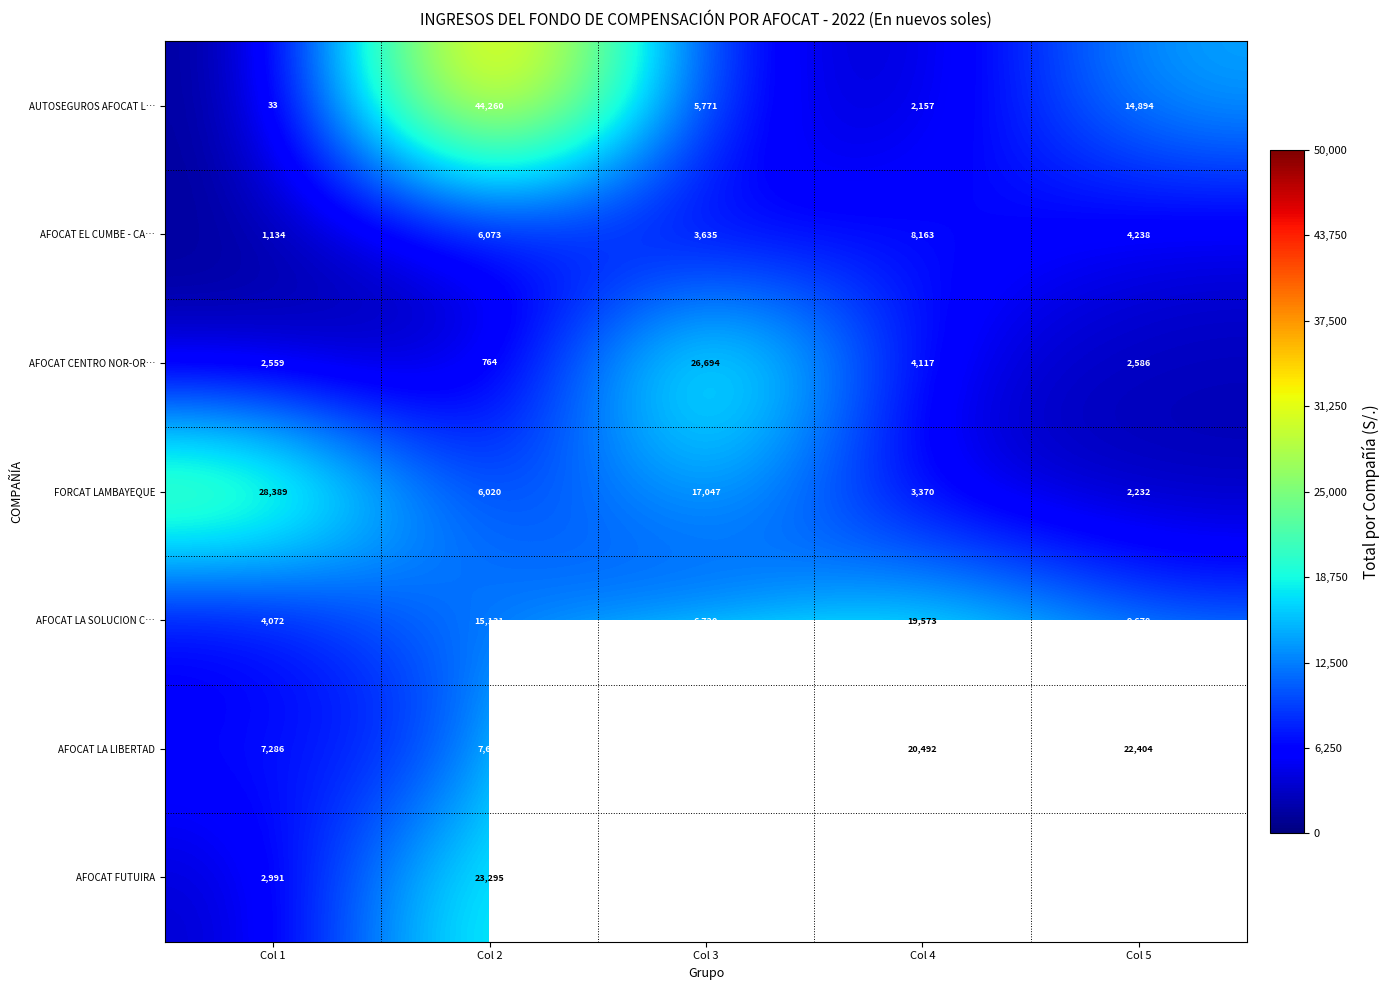

Which category has the highest value across all series?

Col 3